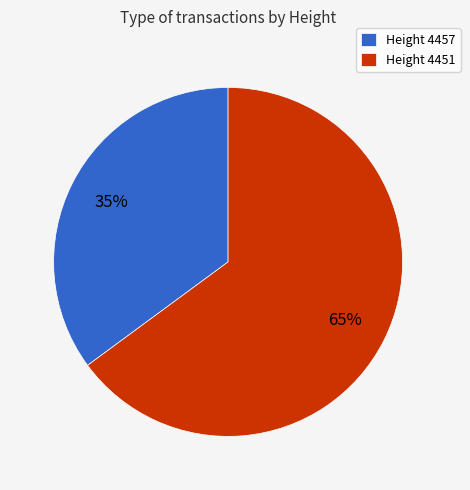

How many slices are in this pie chart?

2